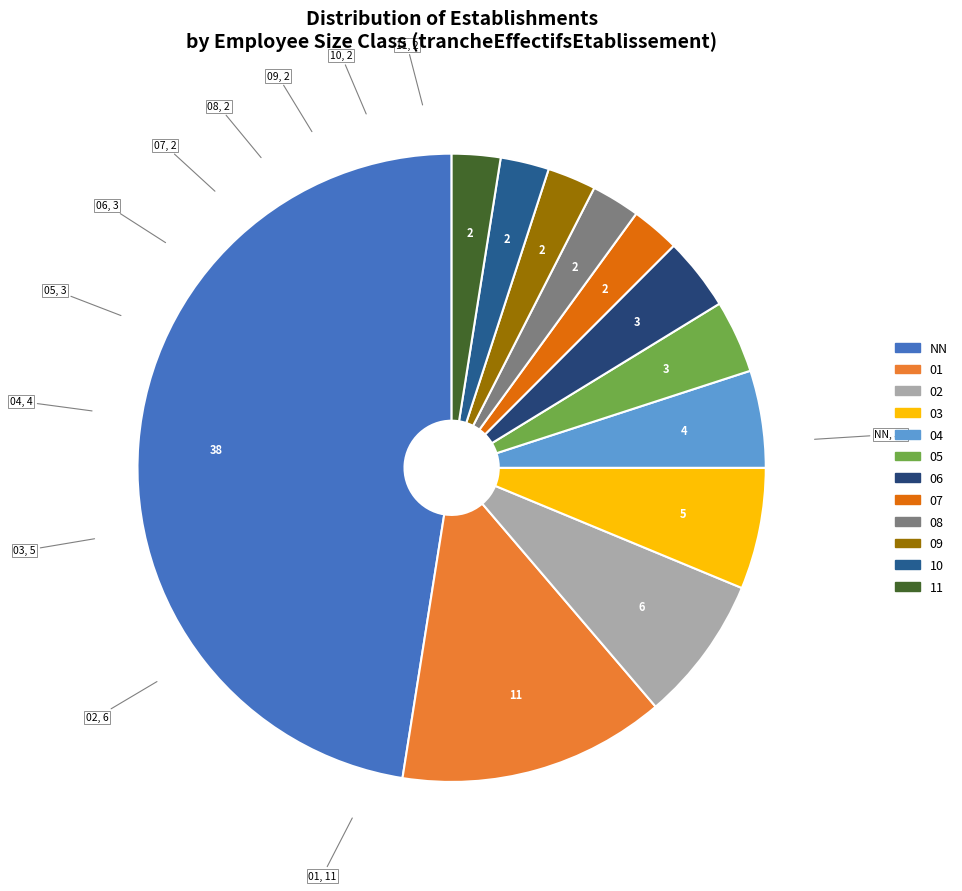

What is the ratio of the value at 04 to the value at 07?

2.0